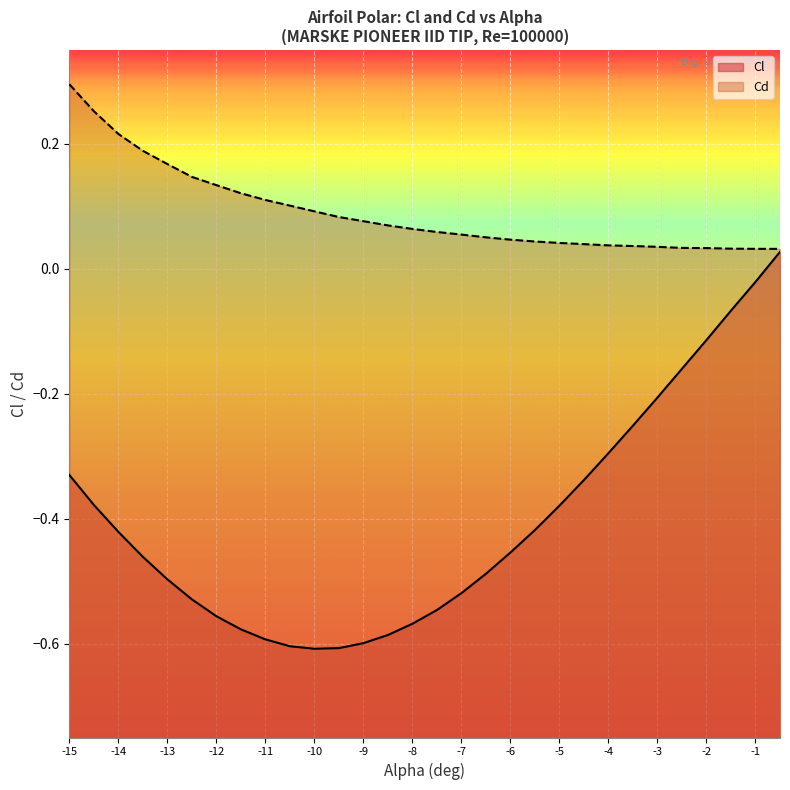

List the series in order of their peak value, highest first.

Cd, Cl